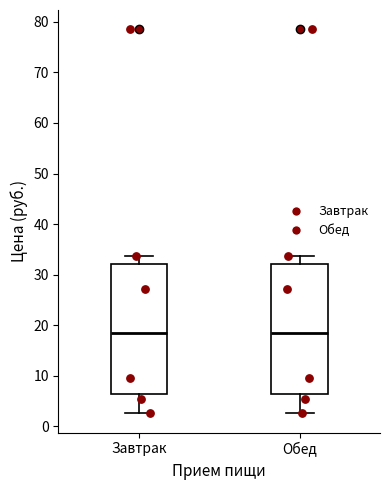

Reading left to right, read every box against the y-axis: the position of its median line, the range the box covers, and the ends of its whiskers. The values are not printed on the chart, so give them approximately, as read against the axis.

Завтрак: median 18, box 6 to 32, whiskers 3 to 34
Обед: median 18, box 6 to 32, whiskers 3 to 34